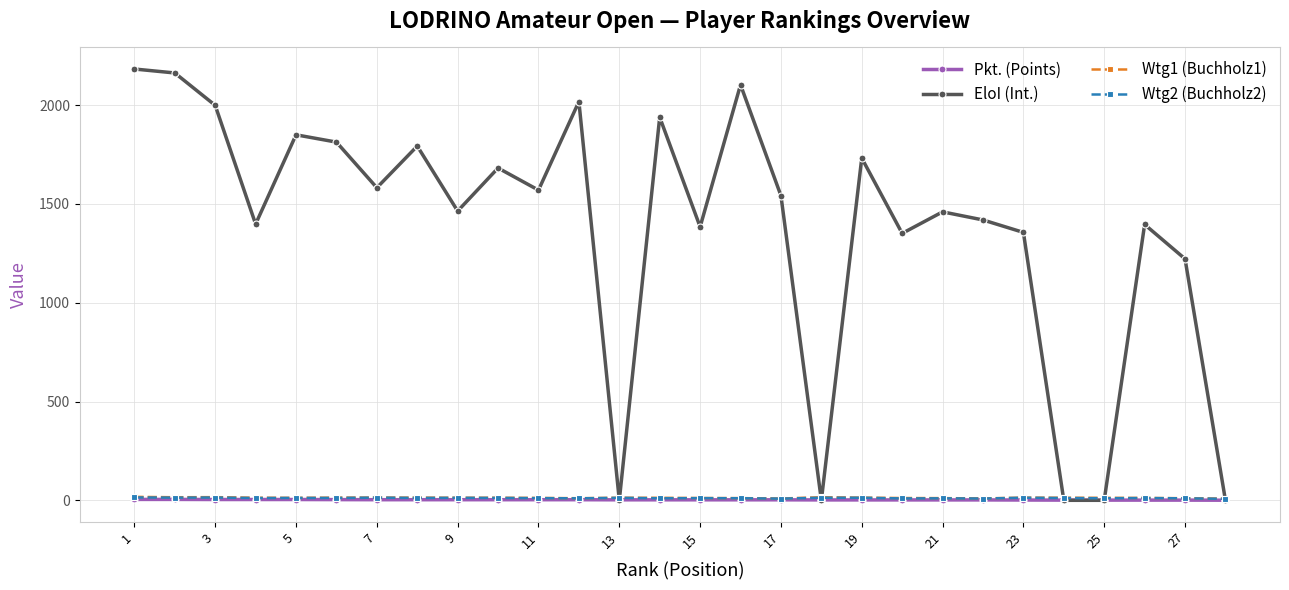

Does the chart have visible grid lines?

Yes